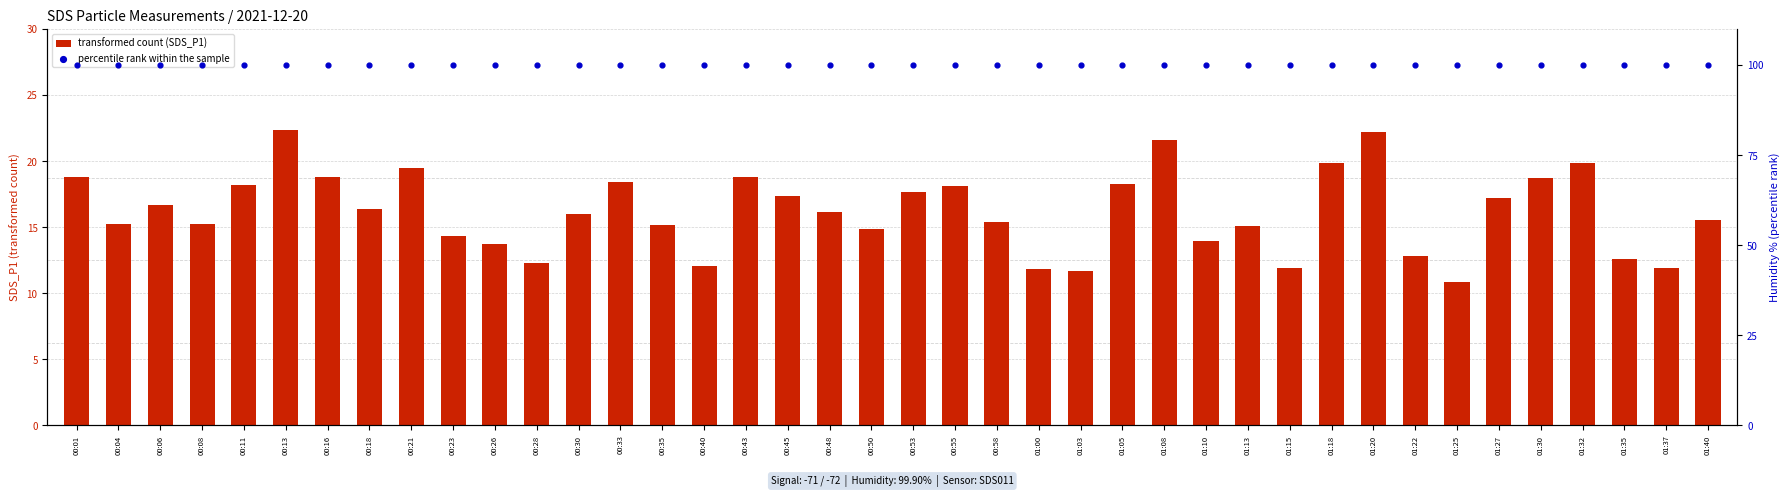

At which category is the sum across all series the highest?

00:13